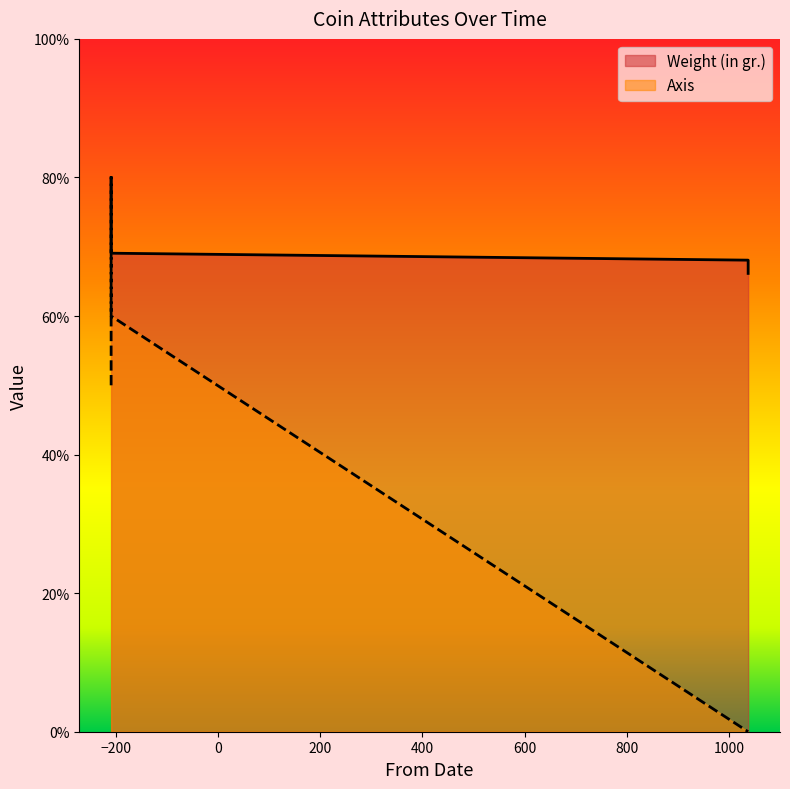

Rank the series by their average value, from highest to lowest.

Weight (in gr.), Axis